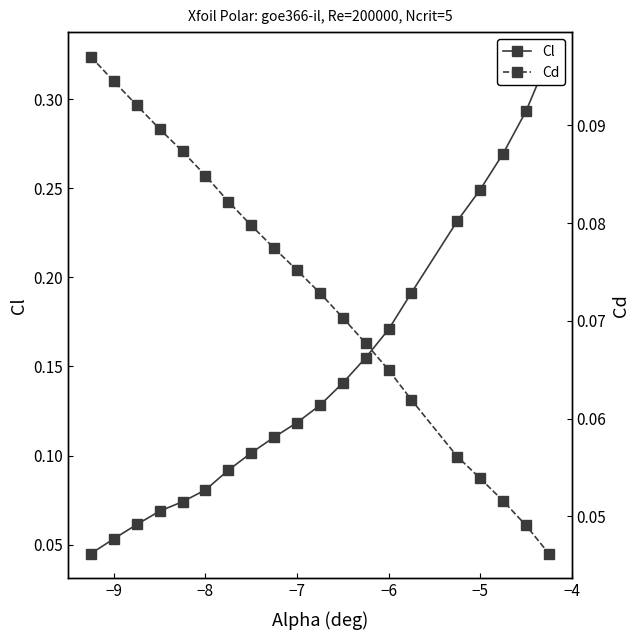

True or false: Cd and Cl intersect in this chart.

True